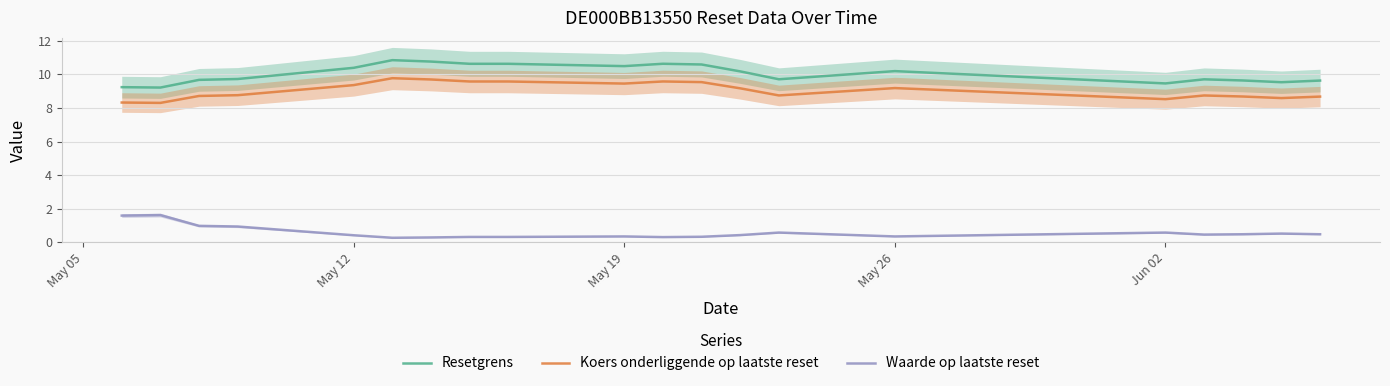

How many lines are shown in the chart?

3